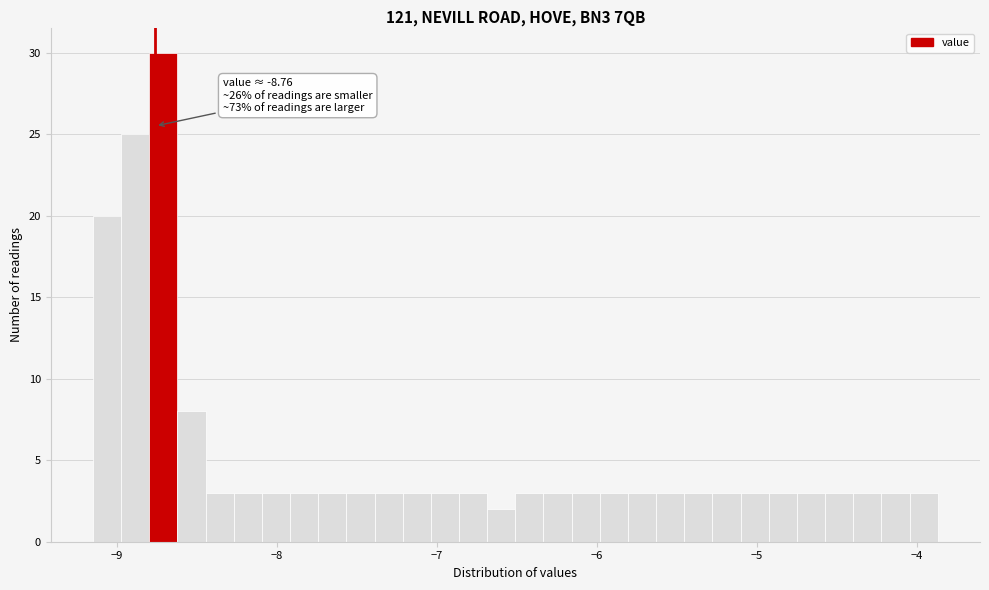

Read against the x-axis, roughly where is the centre of the tallest bar?

-8.7